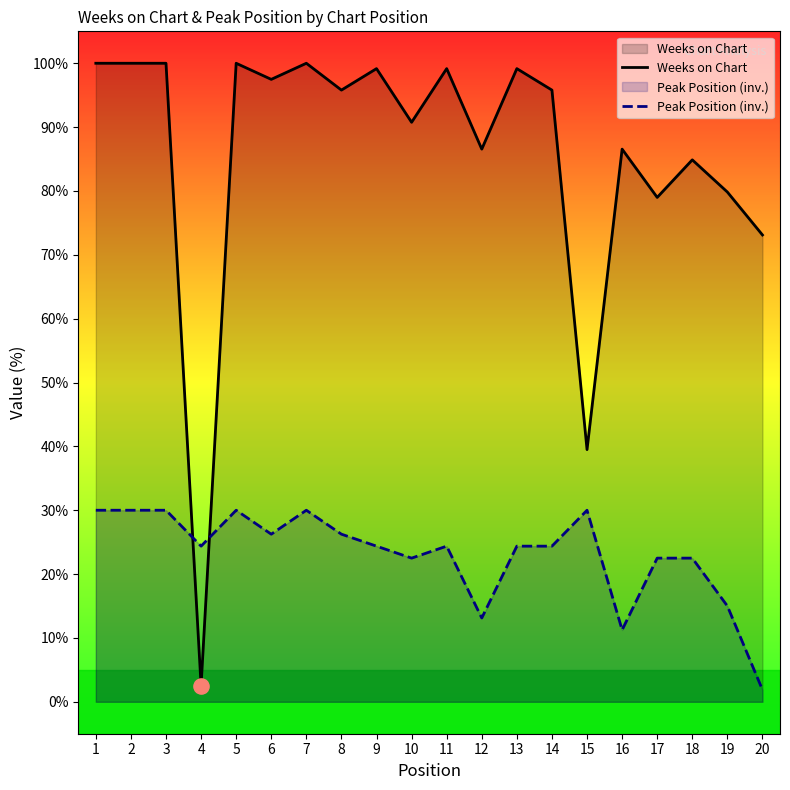

Is the value of Weeks on Chart at 12 greater than the value of Peak Position (inv.) at 19?

Yes